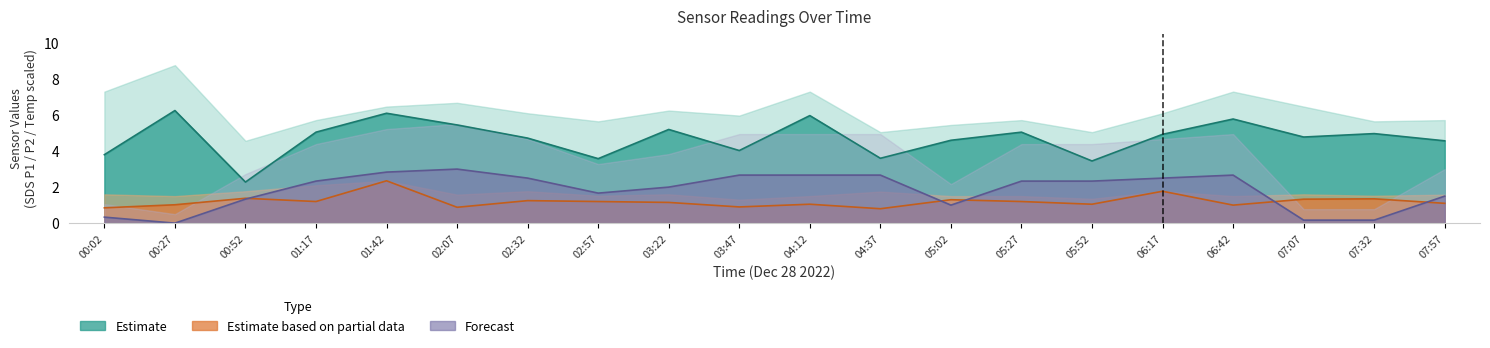

Is the value of Temp at 05:27 greater than the value of SDS_P2 at 06:17?

Yes